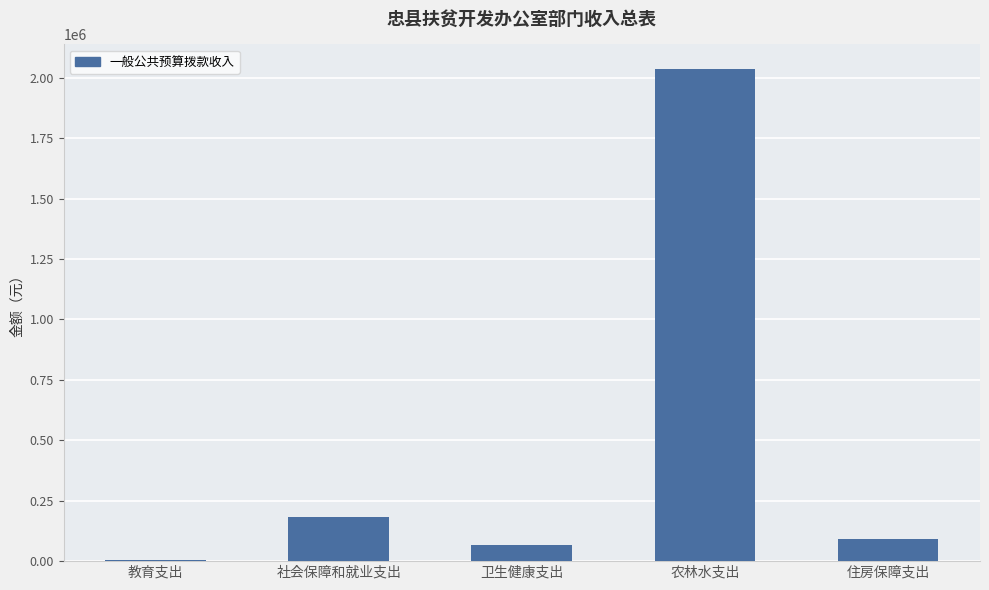

Approximately how many times larger is the value at 住房保障支出 compared to 社会保障和就业支出?

0.5